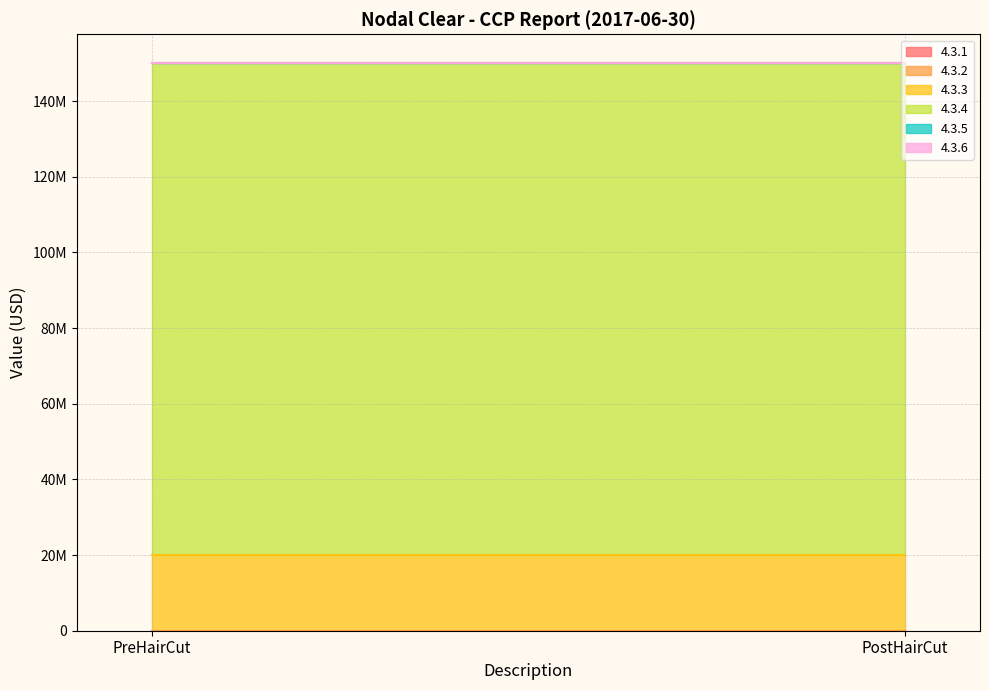

Reading right to left, transcribe all the data shown in this chart.

4.3.1: PostHairCut=0	PreHairCut=0
4.3.2: PostHairCut=0	PreHairCut=0
4.3.3: PostHairCut=20000000	PreHairCut=20000000
4.3.4: PostHairCut=130167024	PreHairCut=130167024
4.3.5: PostHairCut=0	PreHairCut=0
4.3.6: PostHairCut=0	PreHairCut=0